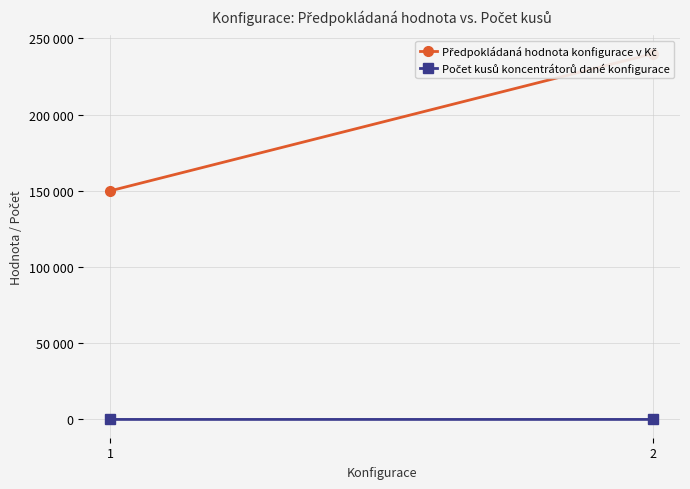

Reading right to left, extract all data points from this chart.

Předpokládaná hodnota konfigurace v Kč: 240000	150000
Počet kusů koncentrátorů dané konfigurace: 1	3